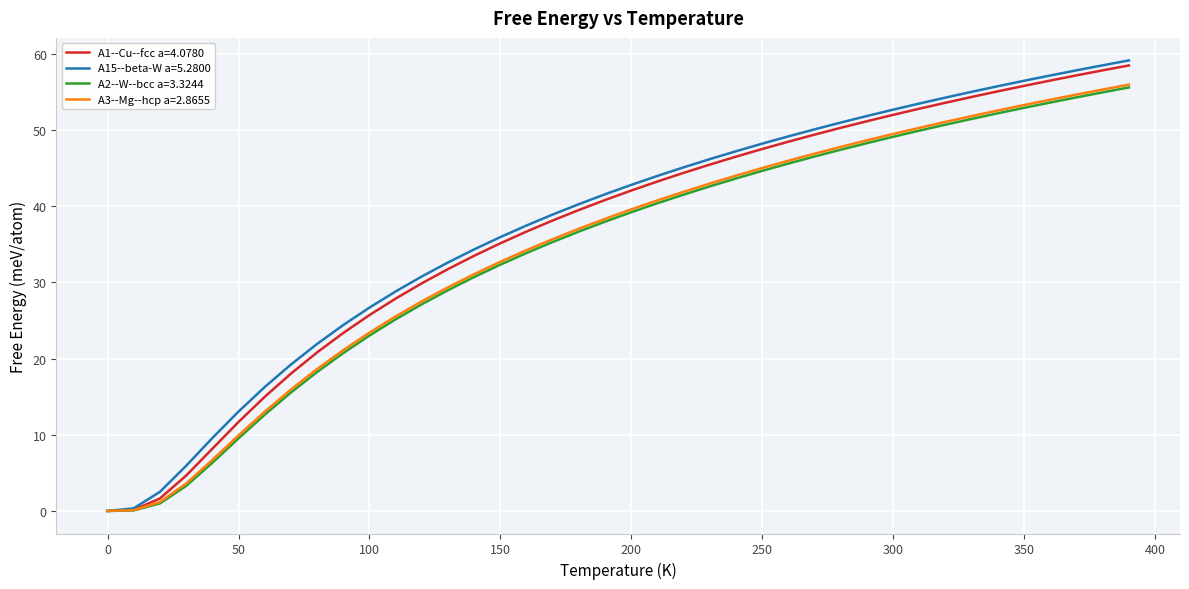

What is the highest value of the A3--Mg--hcp a=2.8655 series?

56.0